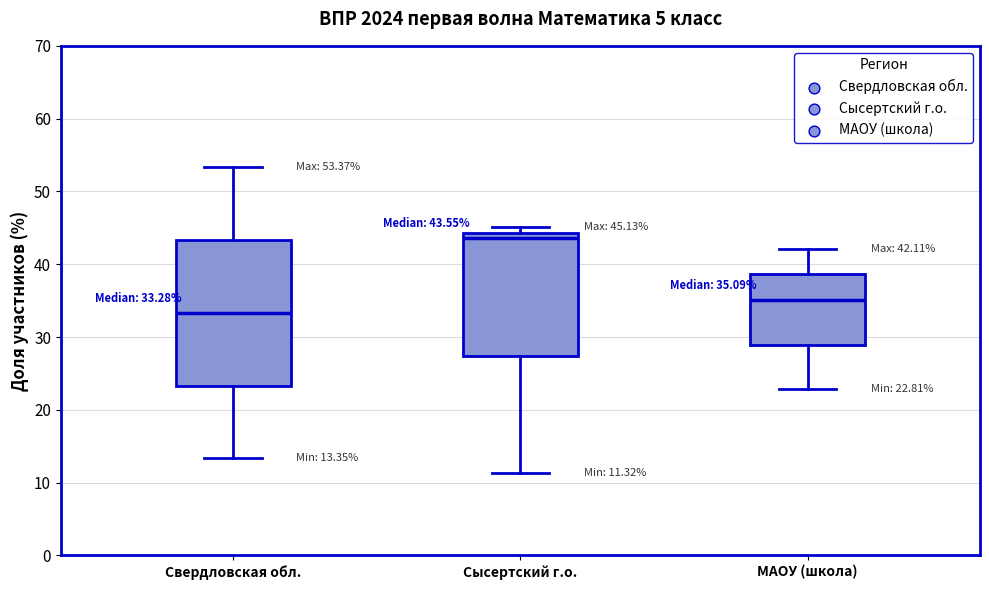

Comparing the boxes themselves (not the whiskers), which one is the tallest?

Свердловская обл.